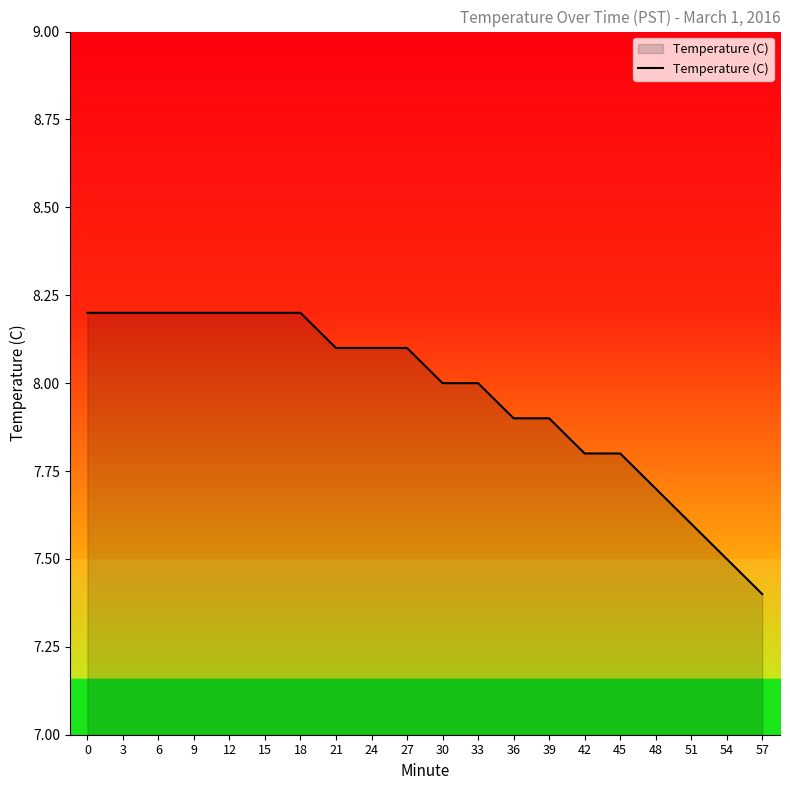

What is the difference between the values at 45 and 12?

0.4